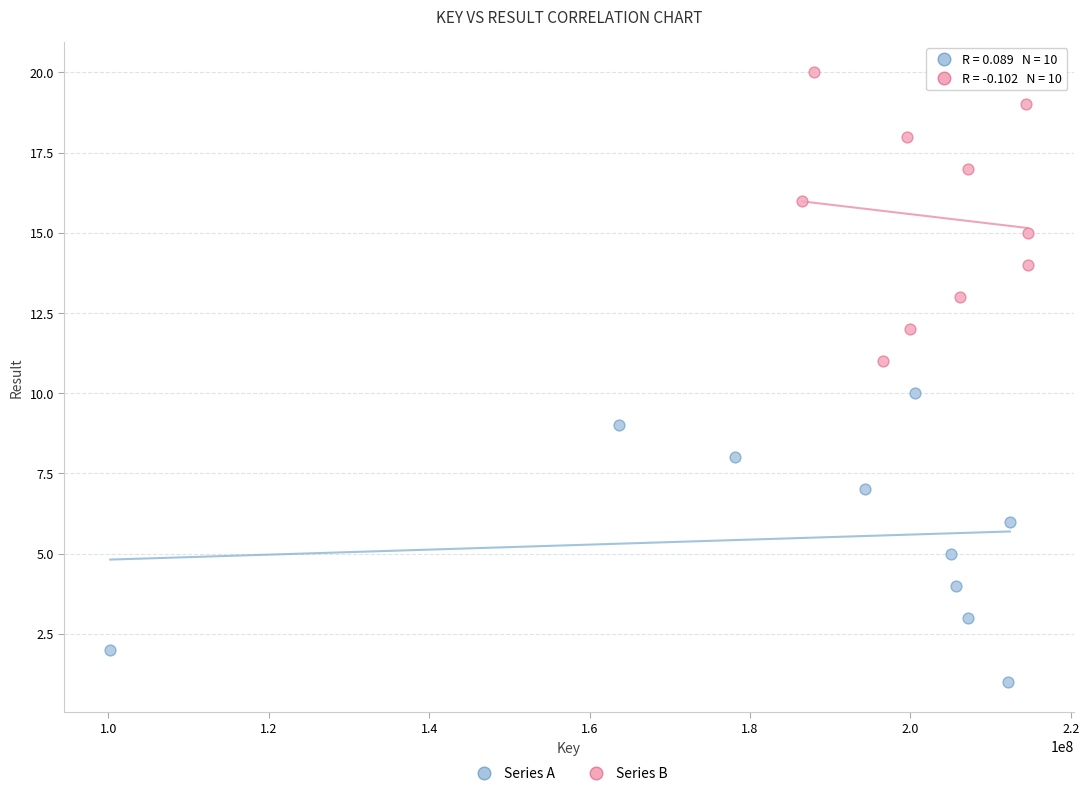

Which series reaches the maximum Y coordinate?

Series B